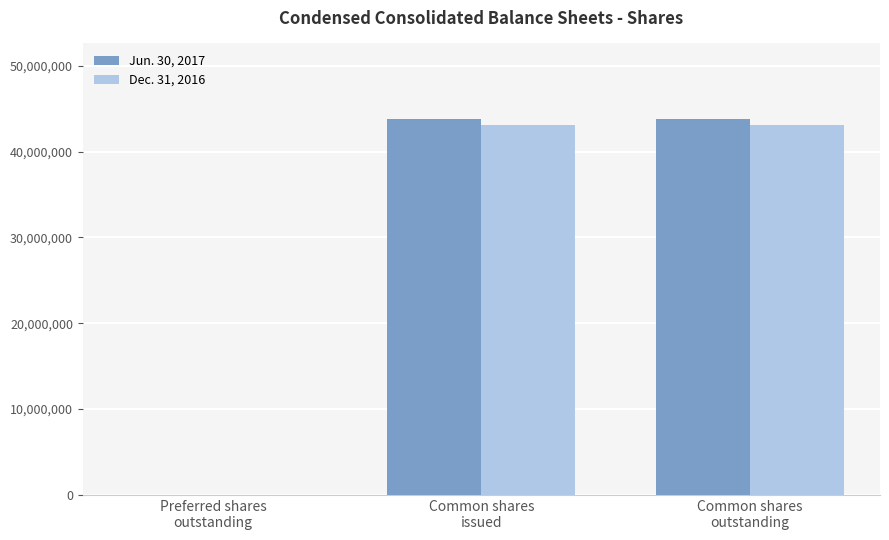

True or false: Dec. 31, 2016 has a value of 43058827 at Common shares
outstanding.

True